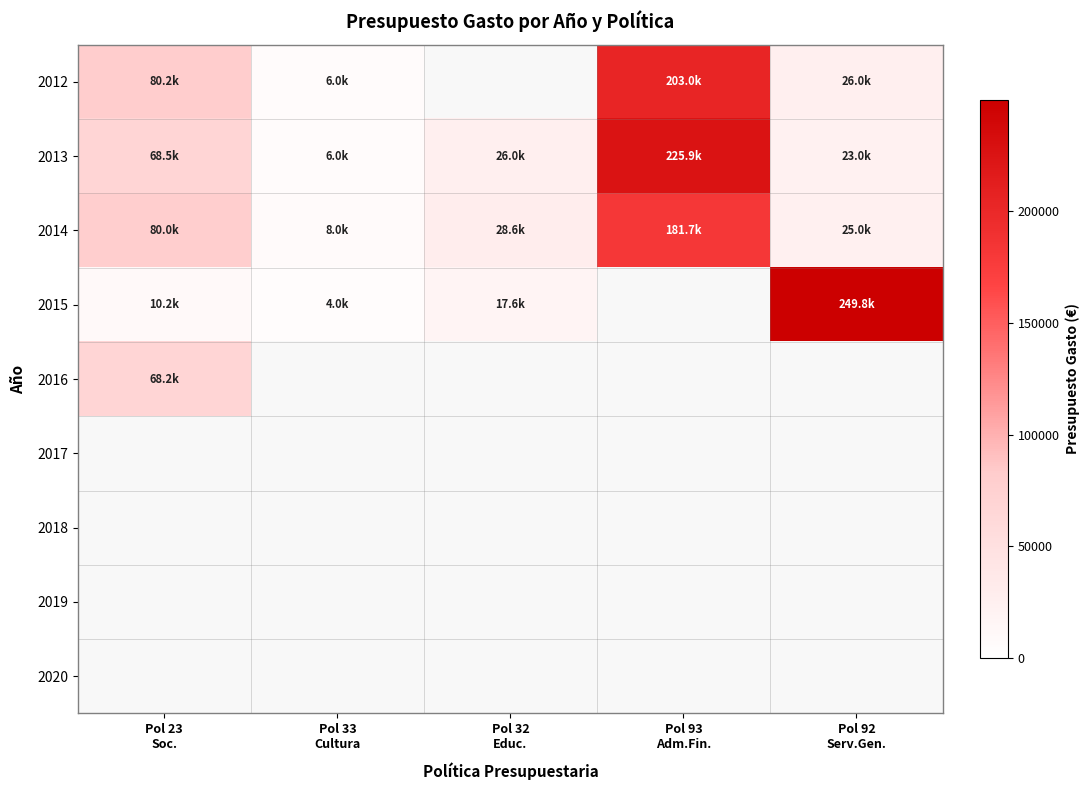

At how many categories does at least one series exceed 49688?

3